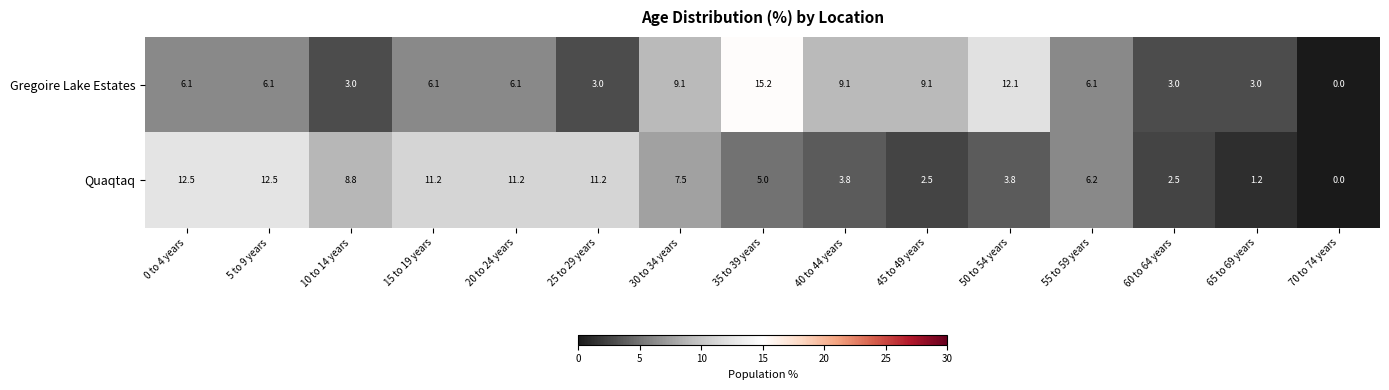

What is the total value across all series at 65 to 69 years?

4.2